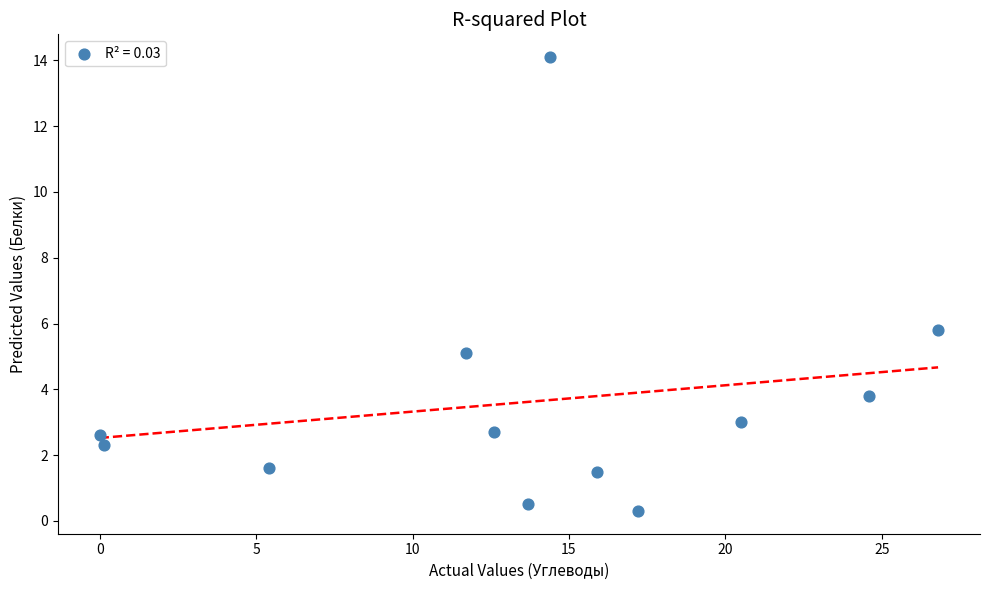

What Y value in the scatter plot is closest to 7?

5.8